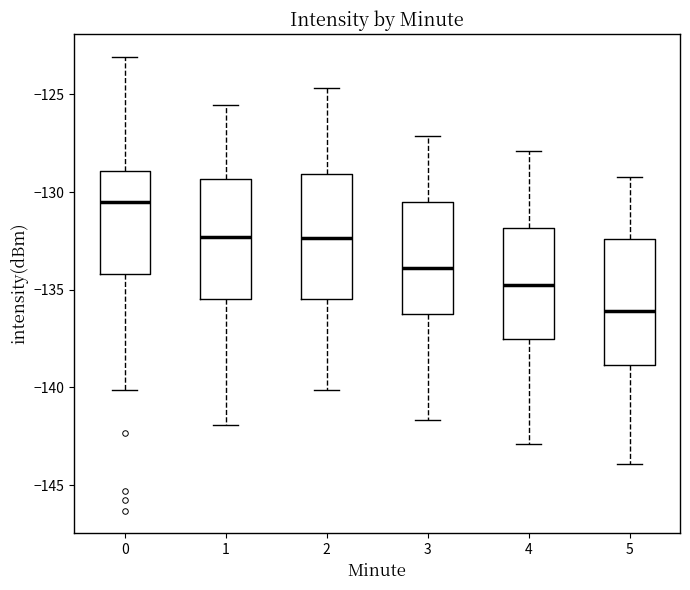

Reading left to right, read every box against the y-axis: the position of its median line, the range the box covers, and the ends of its whiskers. The values are not printed on the chart, so give them approximately, as read against the axis.

0: median -130.5, box -134.0 to -129.0, whiskers -140.0 to -123.0
1: median -132.5, box -135.5 to -129.5, whiskers -142.0 to -125.5
2: median -132.5, box -135.5 to -129.0, whiskers -140.0 to -124.5
3: median -134.0, box -136.0 to -130.5, whiskers -141.5 to -127.0
4: median -134.5, box -137.5 to -132.0, whiskers -143.0 to -128.0
5: median -136.0, box -139.0 to -132.5, whiskers -144.0 to -129.0